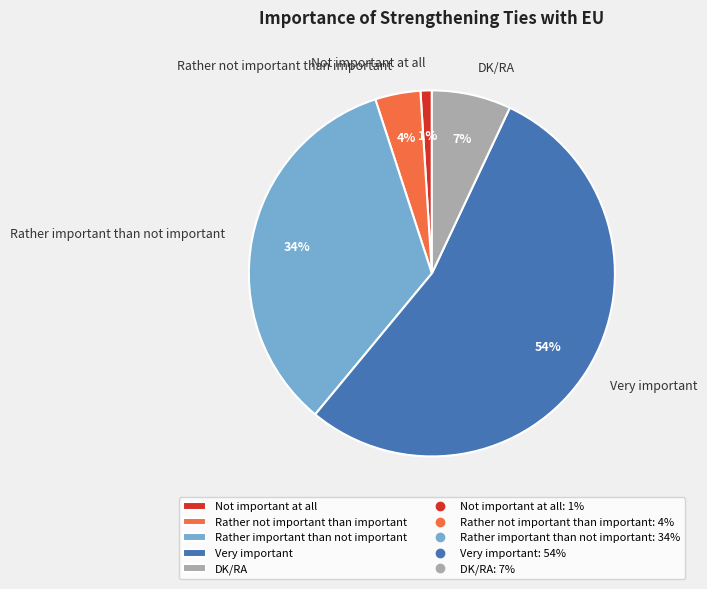

Is Rather not important than important the majority of the pie?

No